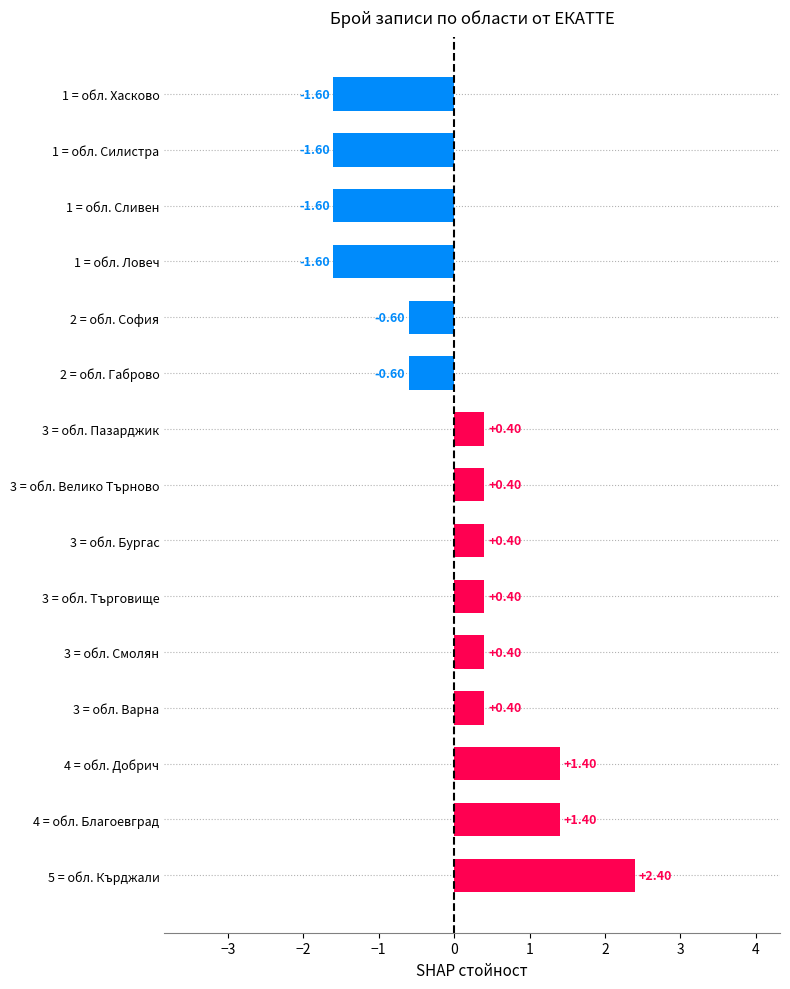

How many data points are less than 0?

6